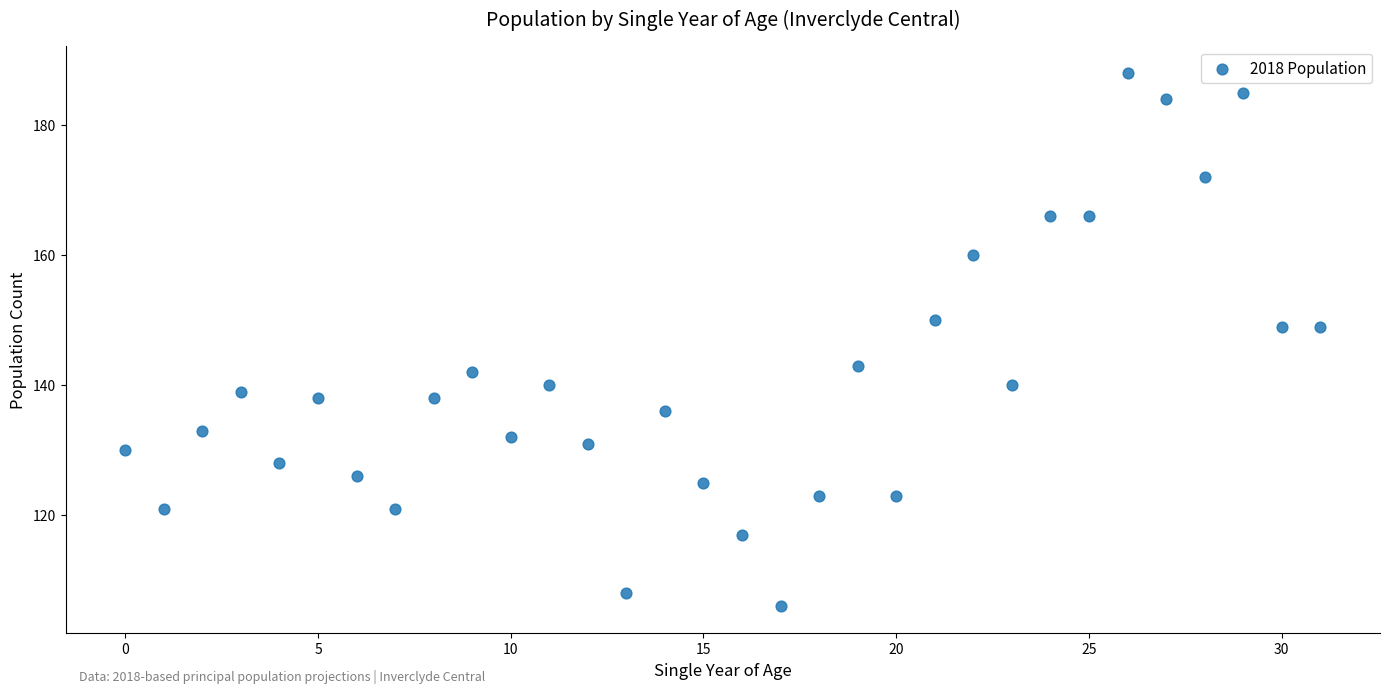

What is the range of Y values (max minus min)?

82